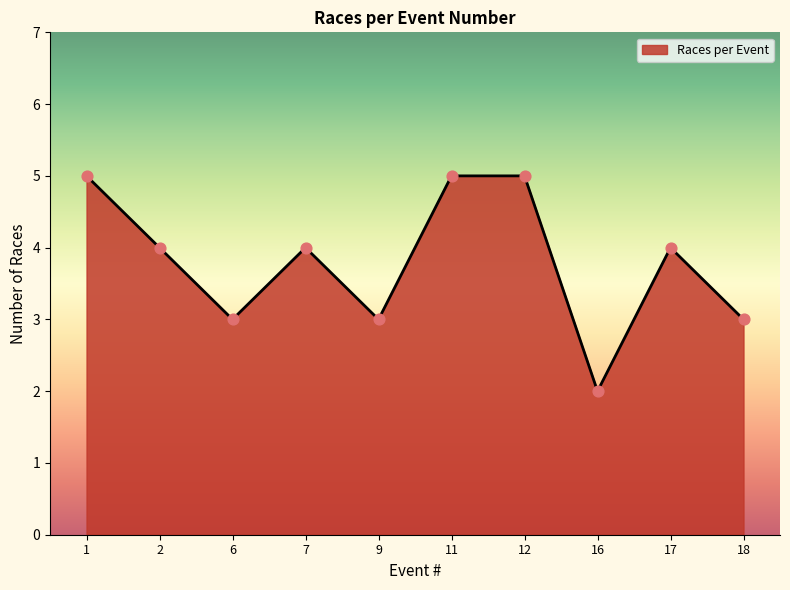

Between 12 and 7, which is larger?

12